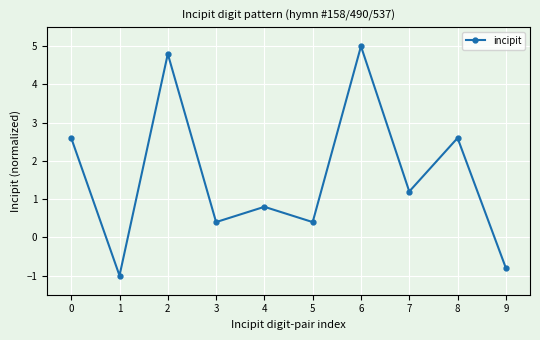

Which label corresponds to the largest value in the chart?

6